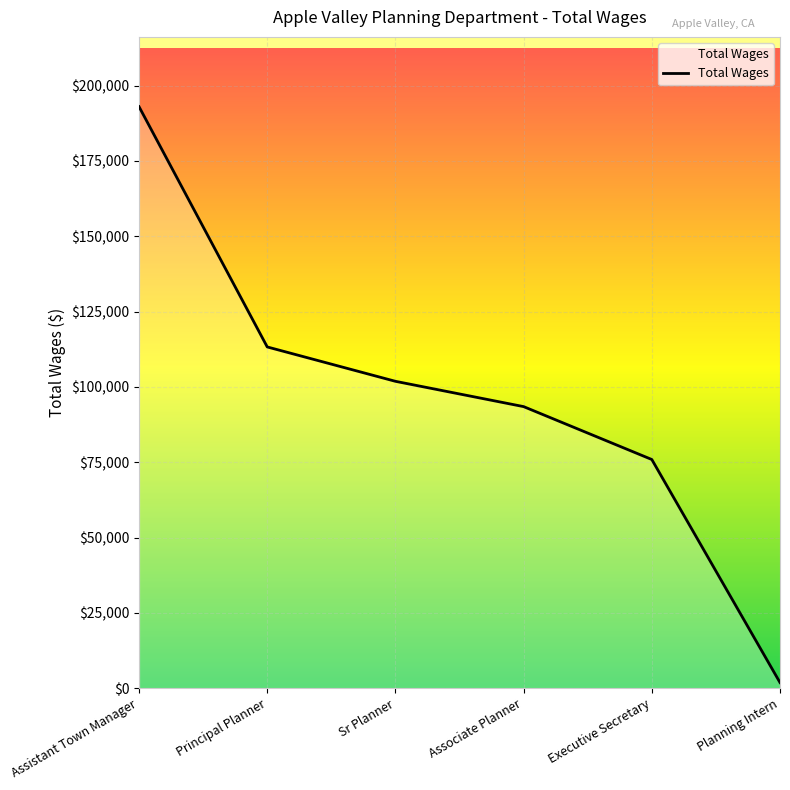

What value does the data have at Assistant Town Manager, to the nearest 10?

193020